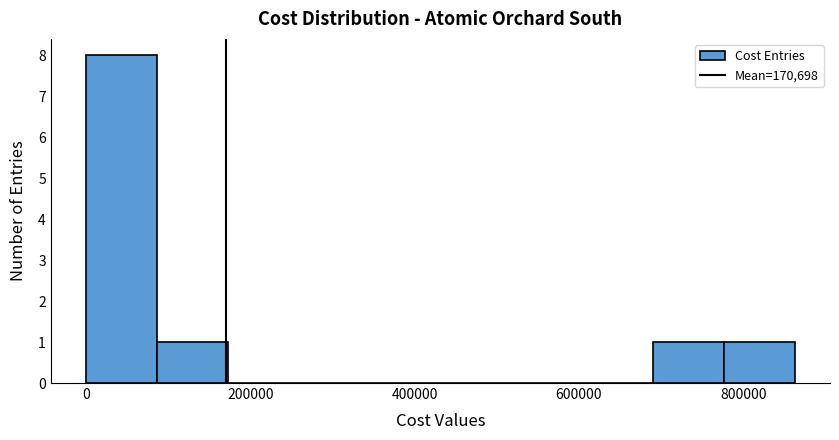

Which range on the x-axis has the tallest bar?

0 to 80000